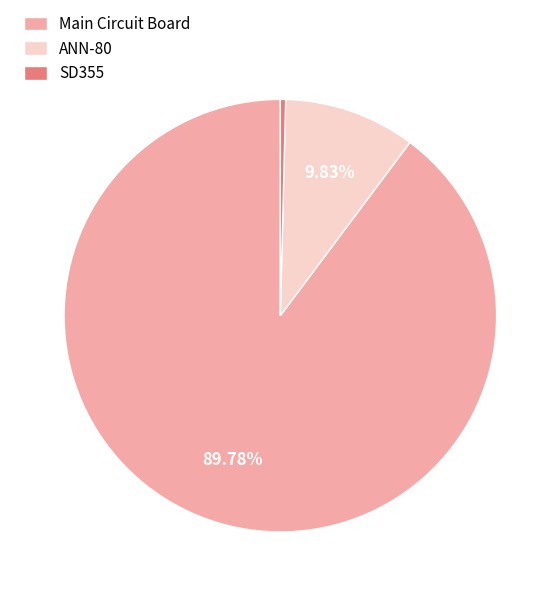

To the nearest percent, what percentage of the pie is Main Circuit Board?

90%